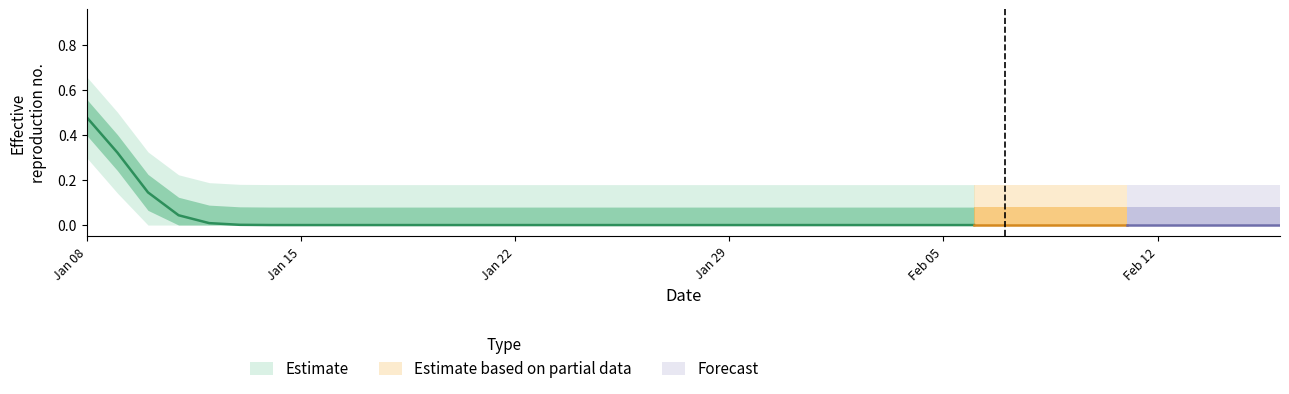

How many values are between 0 and 1?

40